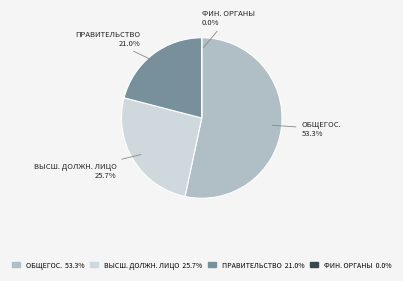

The Функционирование Правительства slice represents 31% of the pie. True or false?

False